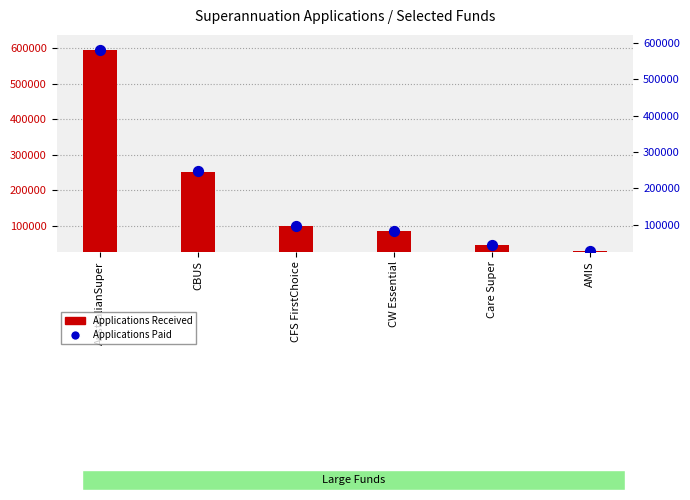

What are all the series names shown in the legend?

Applications Received, Applications Paid